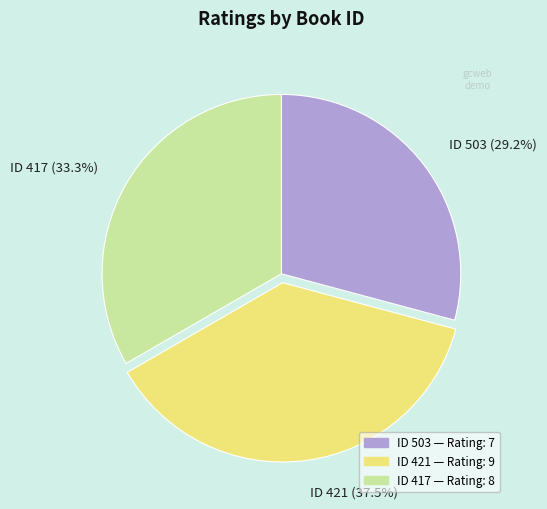

Count the number of slices in the pie.

3